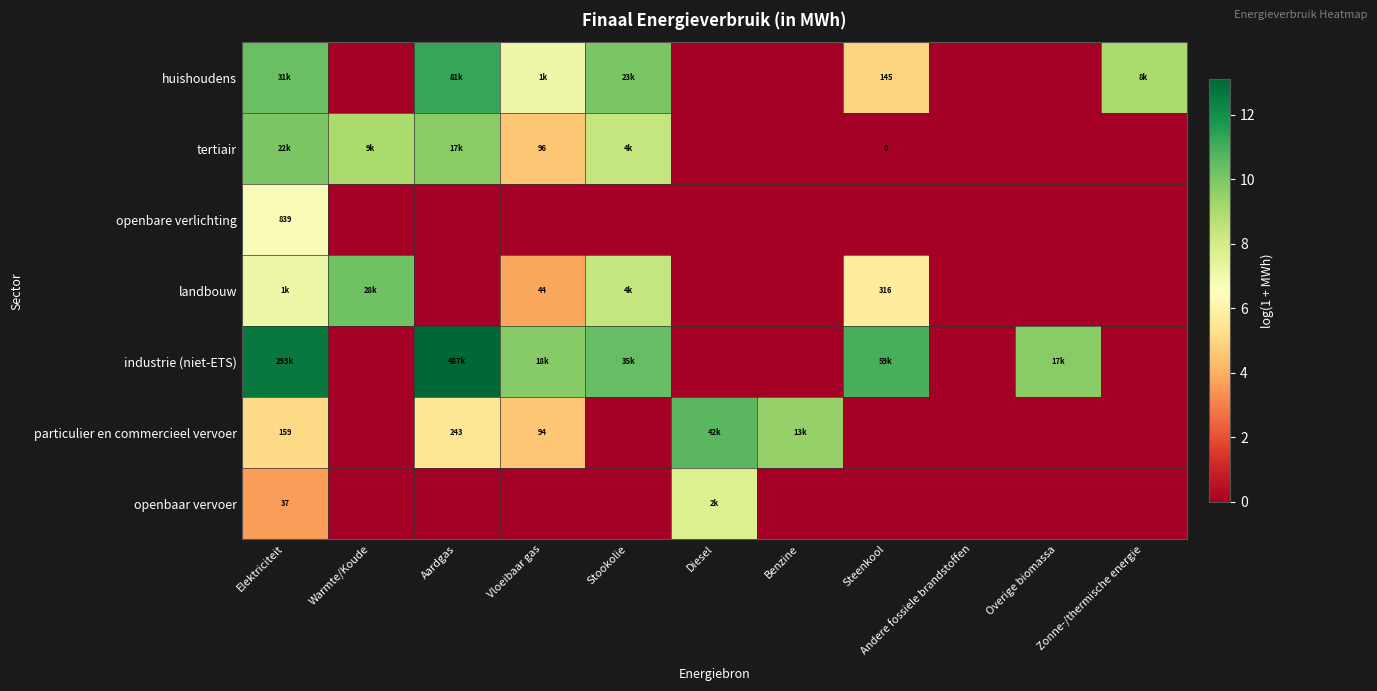

Which series has the widest spread of values?

industrie (niet-ETS)